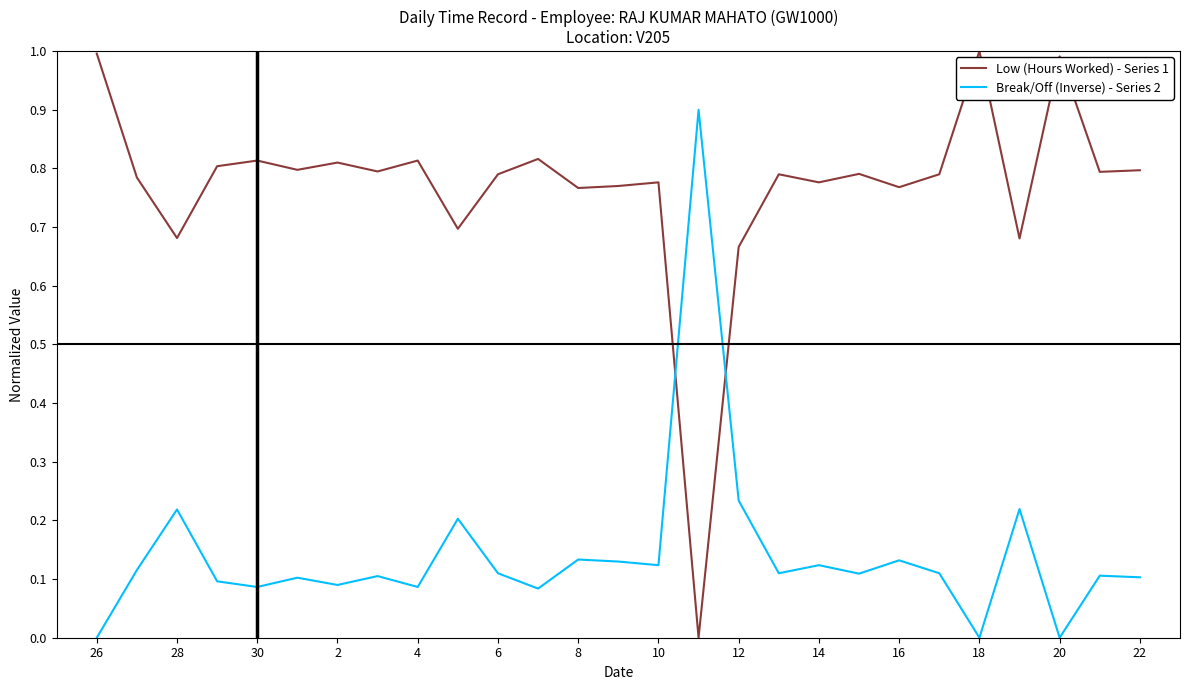

Which series has the widest spread of values?

Low (Hours Worked) - Series 1